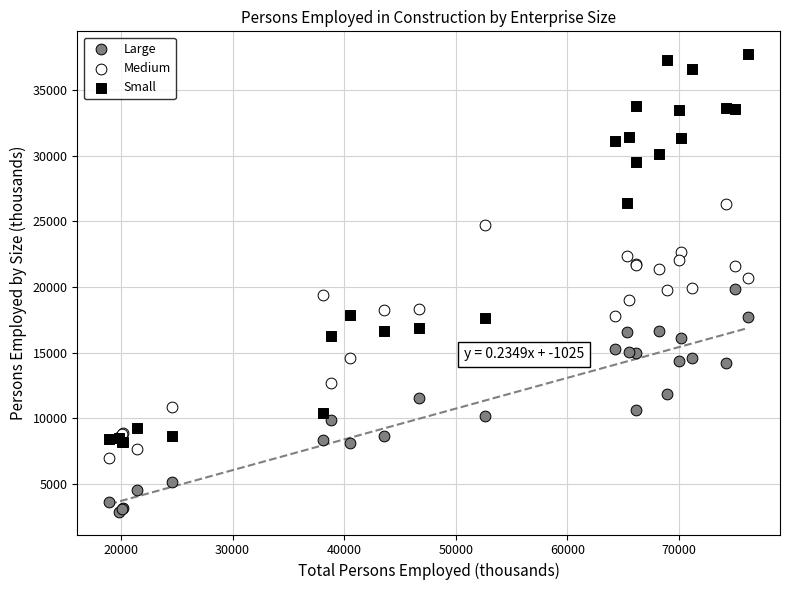

Which series reaches the minimum Y coordinate?

Large